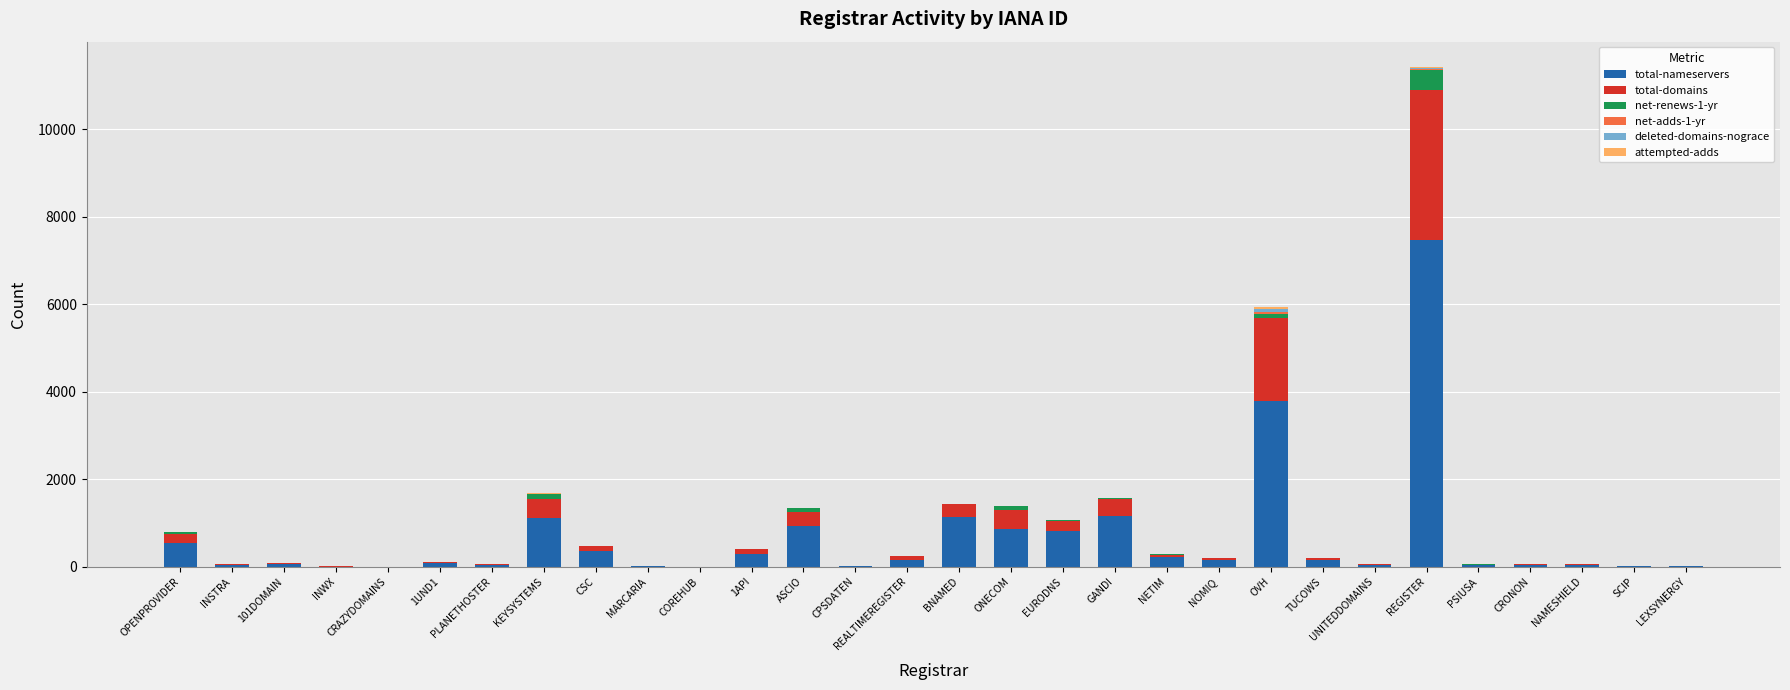

At which category is the sum across all series the highest?

REGISTER